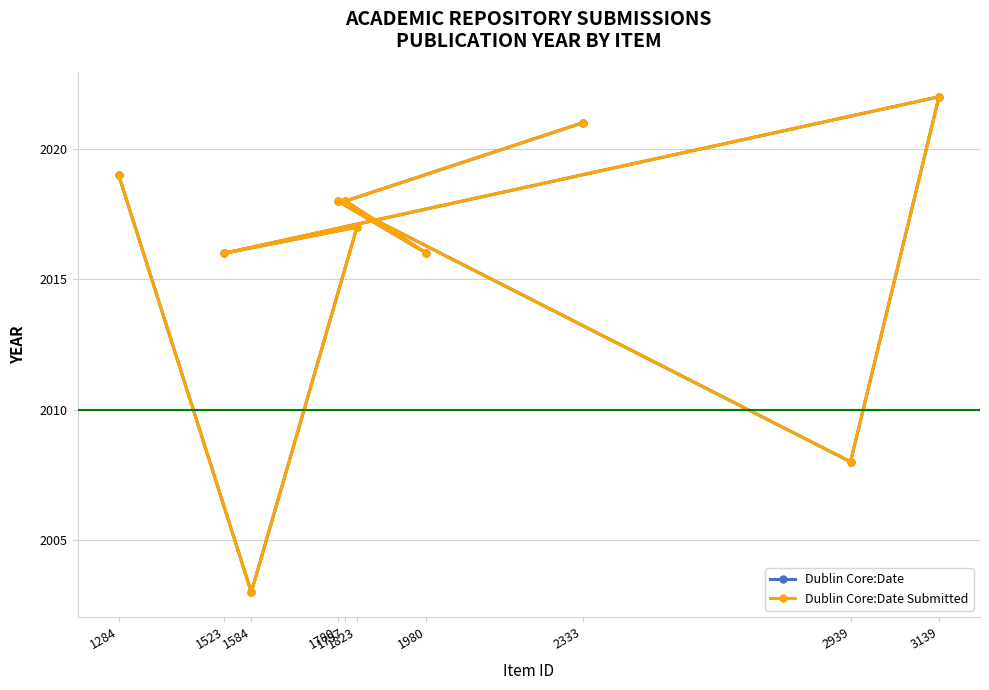

Does the chart have visible grid lines?

Yes